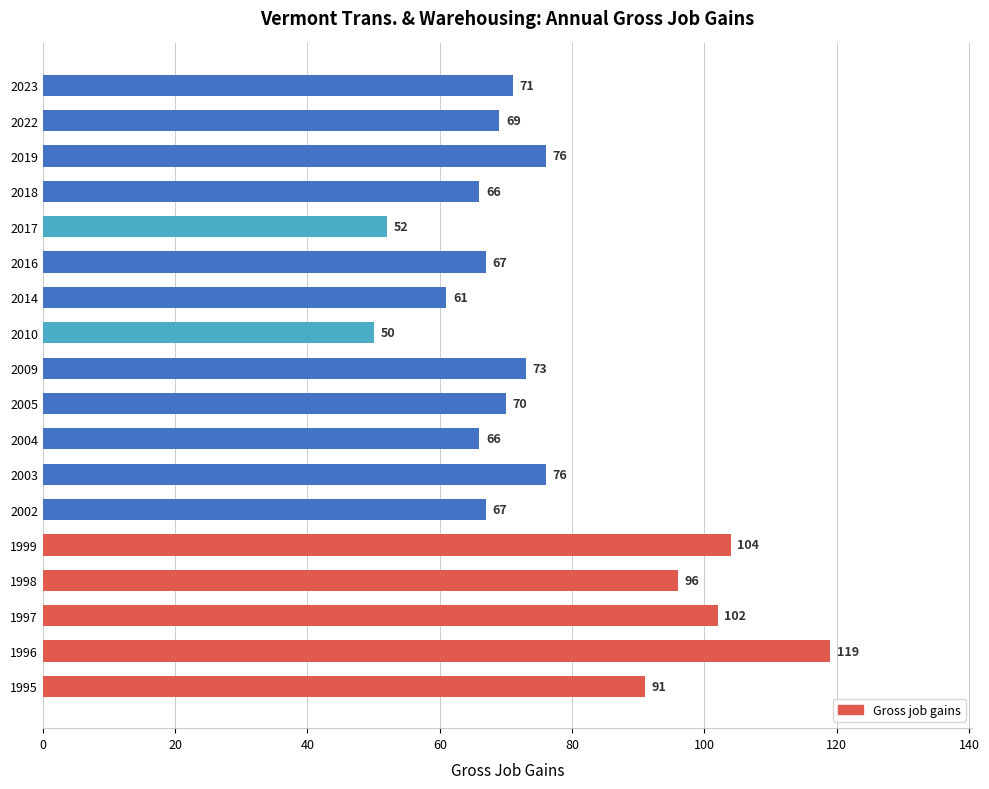

The value at 2009 is 25. True or false?

False